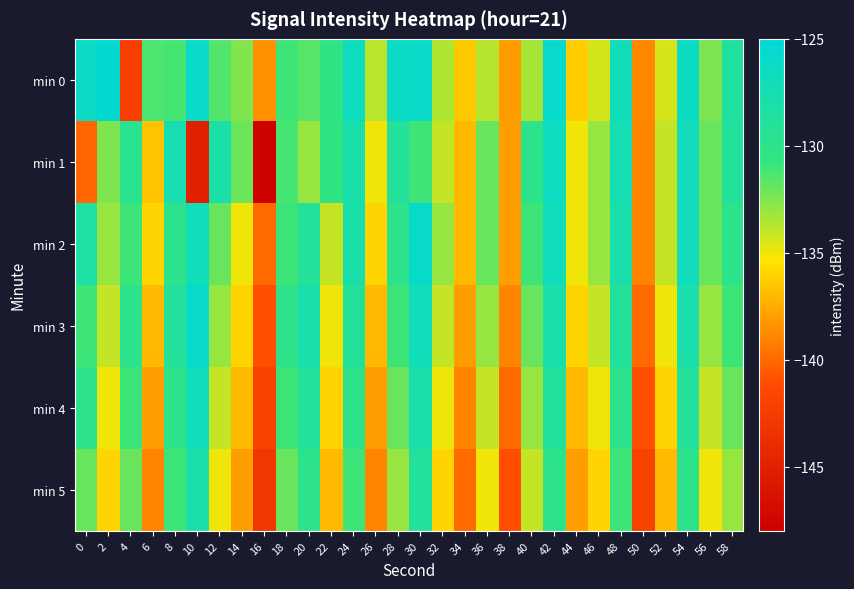

Reading right to left, transcribe all the data shown in this chart.

min 0: 58=-128.7	56=-132.4	54=-126.4	52=-134.4	50=-138.8	48=-126.9	46=-134.4	44=-136.2	42=-125.8	40=-133.3	38=-138.0	36=-133.7	34=-136.4	32=-133.5	30=-126.1	28=-126.3	26=-133.8	24=-126.7	22=-130.4	20=-131.6	18=-131.0	16=-138.6	14=-132.5	12=-131.5	10=-126.1	8=-131.2	6=-131.3	4=-142.2	2=-125.5	0=-126.3
min 1: 58=-129.0	56=-132.0	54=-127.0	52=-134.0	50=-139.0	48=-127.5	46=-133.0	44=-135.0	42=-126.5	40=-130.0	38=-138.0	36=-132.0	34=-137.0	32=-134.0	30=-131.0	28=-129.0	26=-135.0	24=-128.0	22=-130.5	20=-133.0	18=-131.2	16=-147.8	14=-132.1	12=-128.1	10=-145.1	8=-127.6	6=-136.6	4=-129.7	2=-132.5	0=-140.2
min 2: 58=-130.0	56=-132.0	54=-127.0	52=-134.0	50=-139.0	48=-128.0	46=-133.0	44=-135.0	42=-127.0	40=-131.0	38=-138.0	36=-132.0	34=-137.0	32=-133.0	30=-126.0	28=-130.0	26=-136.0	24=-128.0	22=-134.0	20=-129.0	18=-131.0	16=-140.0	14=-135.0	12=-132.0	10=-127.0	8=-130.0	6=-136.0	4=-131.0	2=-133.0	0=-128.5
min 3: 58=-131.0	56=-133.0	54=-128.0	52=-135.0	50=-140.0	48=-129.0	46=-134.0	44=-136.0	42=-128.0	40=-132.0	38=-139.0	36=-133.0	34=-138.0	32=-134.0	30=-127.0	28=-131.0	26=-137.0	24=-129.0	22=-135.0	20=-128.0	18=-130.0	16=-141.0	14=-136.0	12=-133.0	10=-126.0	8=-129.0	6=-137.0	4=-130.0	2=-134.0	0=-131.0
min 4: 58=-132.0	56=-134.0	54=-129.0	52=-136.0	50=-141.0	48=-130.0	46=-135.0	44=-137.0	42=-129.0	40=-133.0	38=-140.0	36=-134.0	34=-139.0	32=-135.0	30=-128.0	28=-132.0	26=-138.0	24=-130.0	22=-136.0	20=-129.0	18=-131.0	16=-142.0	14=-137.0	12=-134.0	10=-127.0	8=-130.0	6=-138.0	4=-131.0	2=-135.0	0=-130.0
min 5: 58=-133.0	56=-135.0	54=-130.0	52=-137.0	50=-142.0	48=-131.0	46=-136.0	44=-138.0	42=-130.0	40=-134.0	38=-141.0	36=-135.0	34=-140.0	32=-136.0	30=-129.0	28=-133.0	26=-139.0	24=-131.0	22=-137.0	20=-130.0	18=-132.0	16=-143.0	14=-138.0	12=-135.0	10=-128.0	8=-131.0	6=-139.0	4=-132.0	2=-136.0	0=-132.0